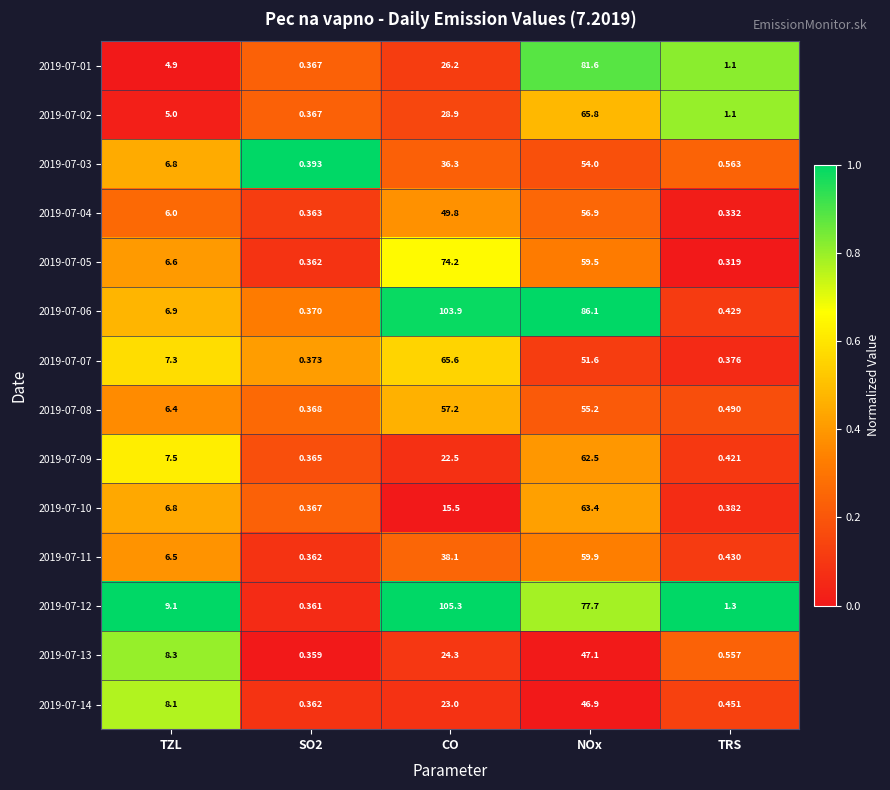

At which category is the sum across all series the highest?

NOx